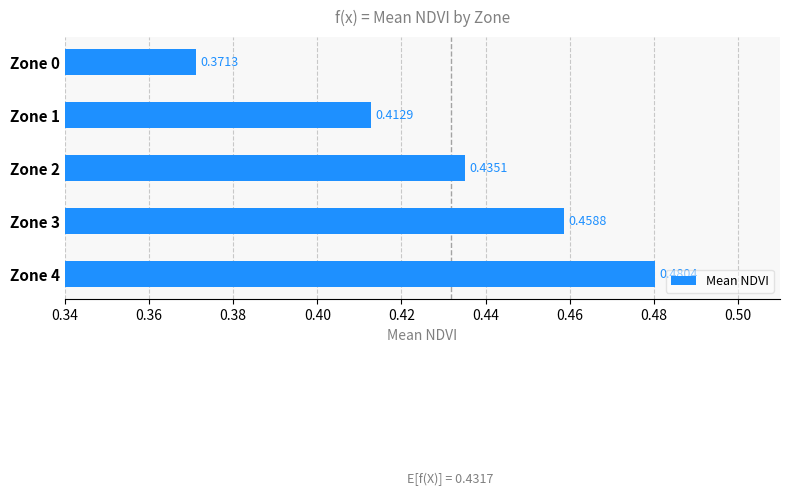

What is the sum of the values at Zone 1 and Zone 4?

0.9